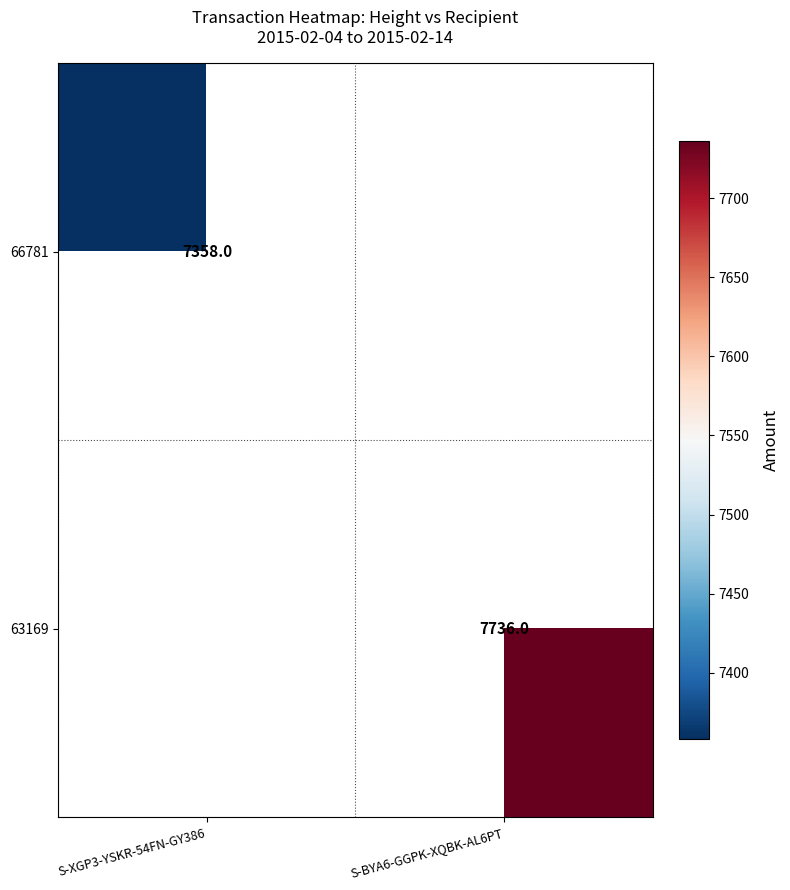

How many distinct data groups are displayed?

2